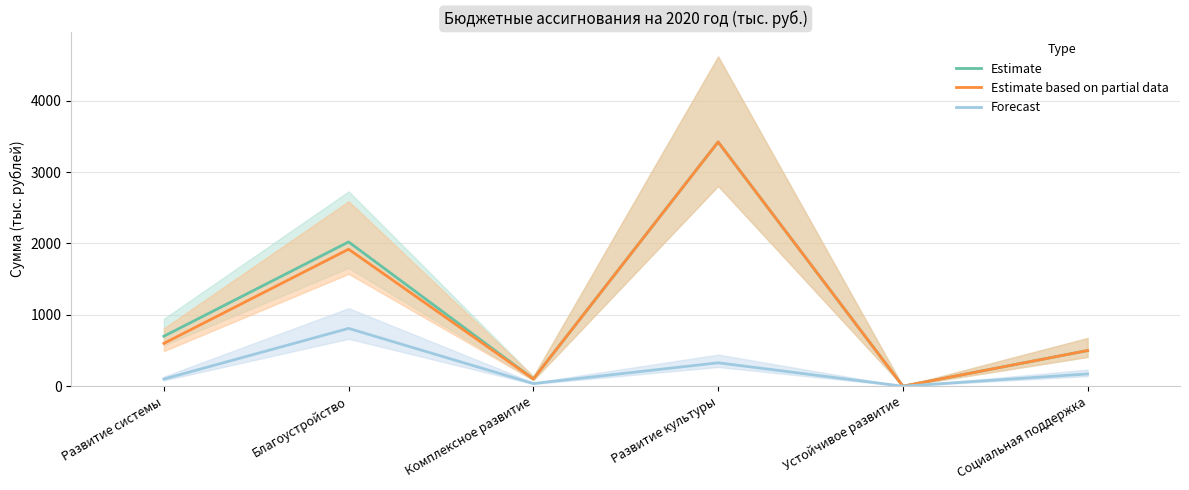

What position from the right is Развитие культуры?

3